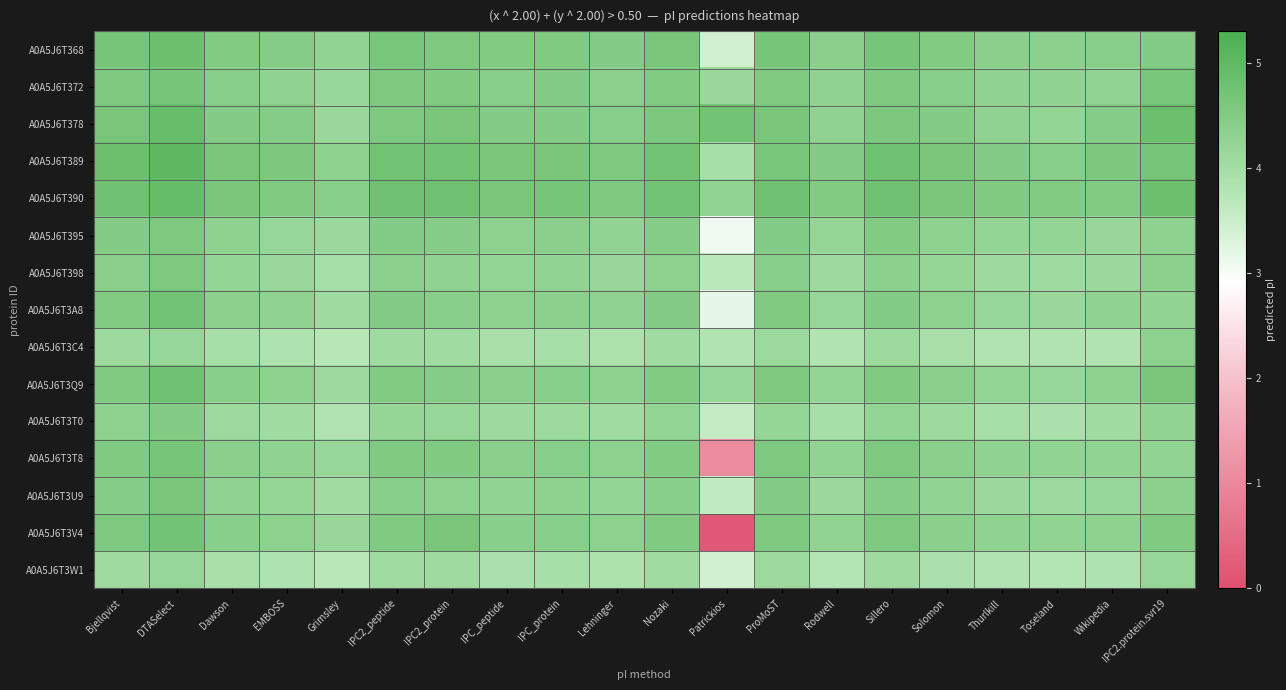

Which label corresponds to the smallest value in the chart?

Patrickios